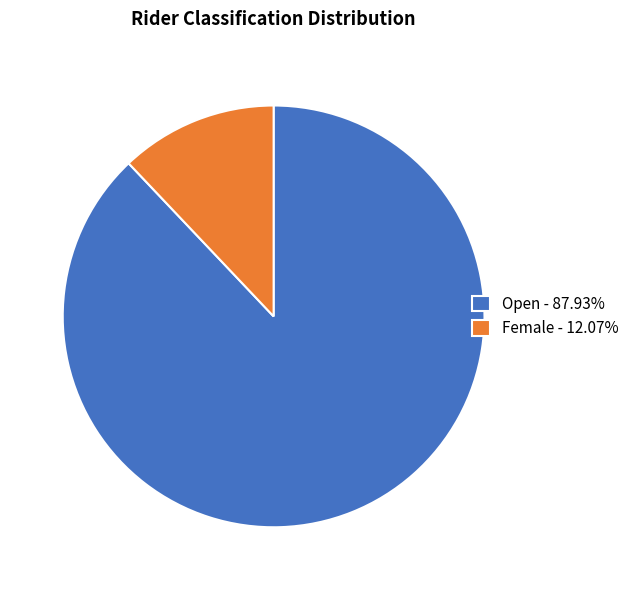

Is there a majority slice in this chart?

Yes